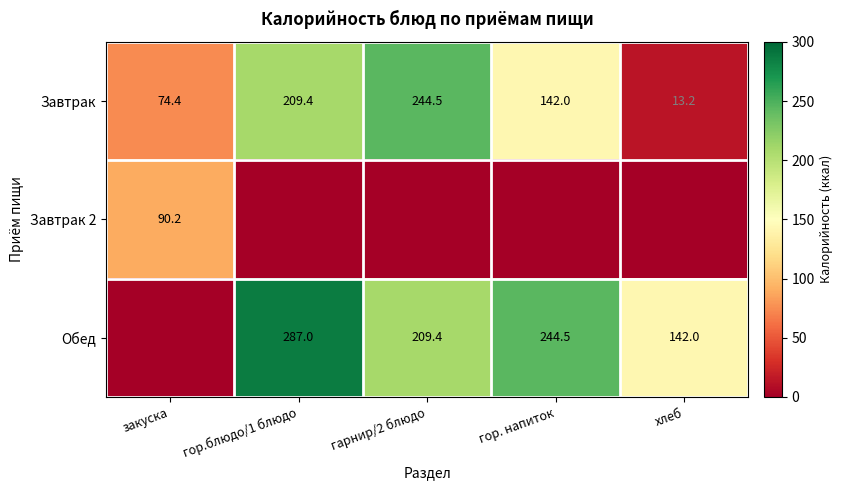

Is the value of Завтрак at гор.блюдо/1 блюдо greater than the value of Обед at гор.блюдо/1 блюдо?

No